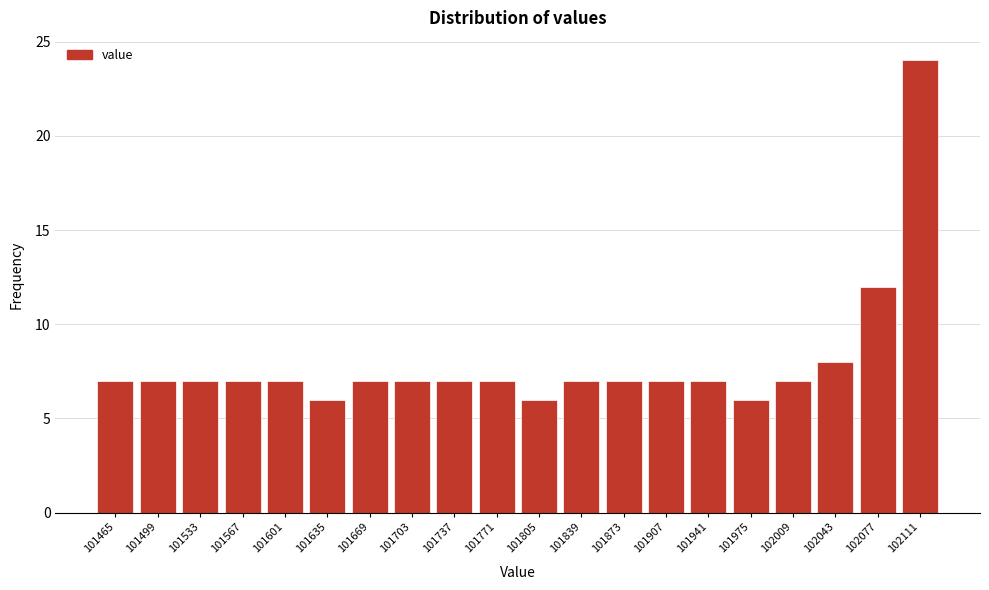

Reading left to right, list all the values displayed in this chart.

7	7	7	7	7	6	7	7	7	7	6	7	7	7	7	6	7	8	12	24